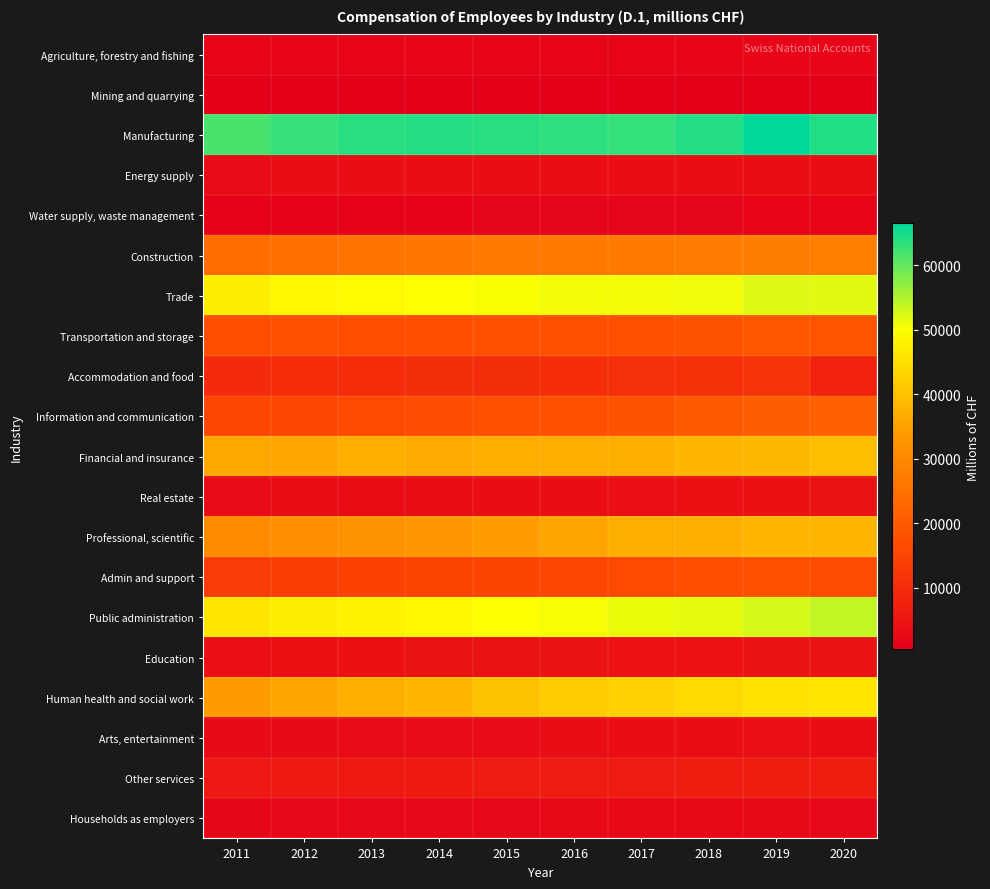

At how many categories does at least one series exceed 12438?

10